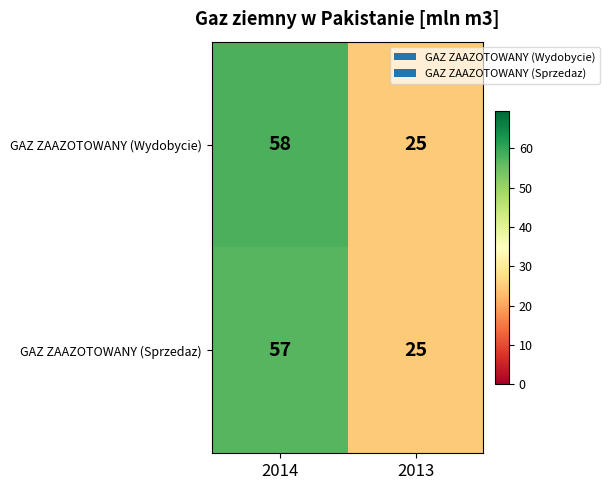

Rank the series by their average value, from highest to lowest.

GAZ ZAAZOTOWANY (Wydobycie), GAZ ZAAZOTOWANY (Sprzedaz)